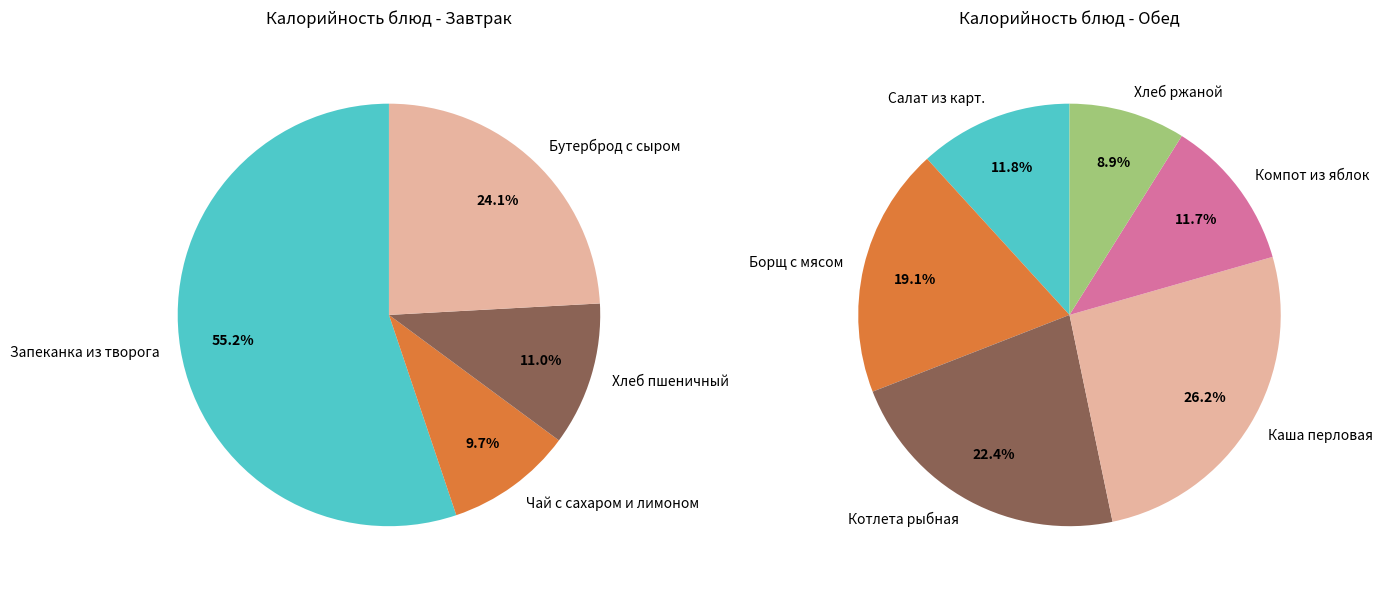

What is the largest slice in the pie chart?

Запеканка из творога